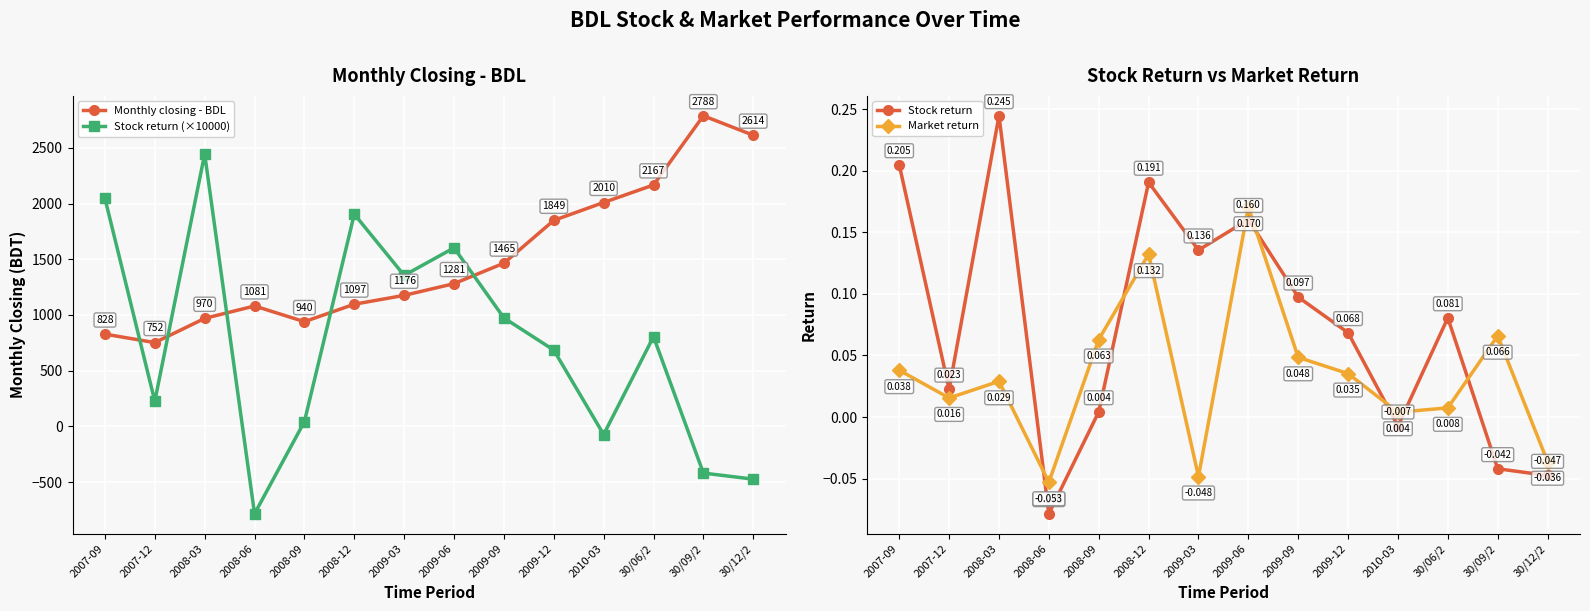

Rank the series at 2008-09 from highest to lowest value.

Monthly closing - BDL, Stock return (×10000), Market return, Stock return